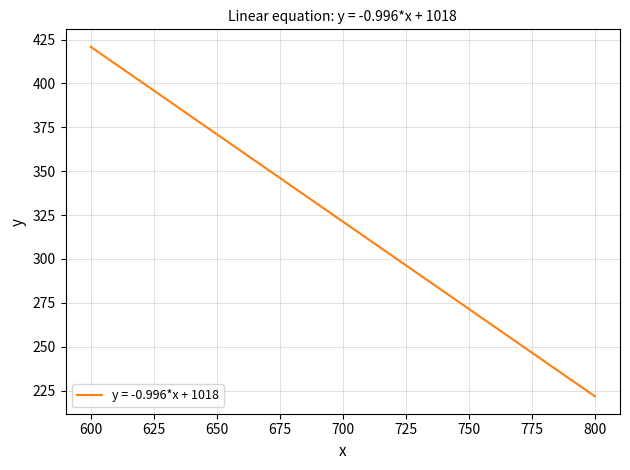

What is the difference between the maximum and minimum values?

199.2